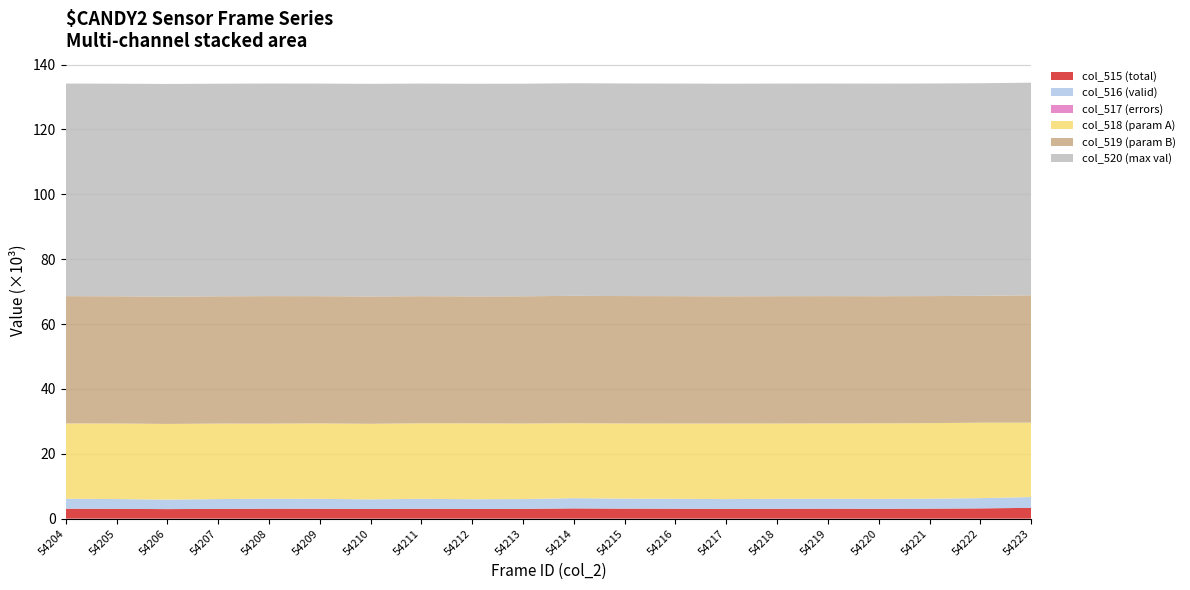

Reading right to left, transcribe all the data shown in this chart.

col_515: 3328	3160	3076	3042	3063	3050	3014	3056	3085	3157	3015	2994	3052	2972	3051	3065	3015	2939	3020	3063
col_516: 3328	3160	3074	3040	3062	3049	3014	3056	3085	3156	3015	2992	3052	2972	3051	3064	3015	2939	3020	3062
col_517: 0	0	2	2	1	1	0	0	0	1	0	2	0	0	0	1	0	0	0	1
col_518: 22941	23266	23282	23300	23229	23232	23295	23213	23172	23107	23299	23392	23292	23298	23262	23166	23280	23314	23296	23232
col_519: 39266	39109	39177	39193	39243	39253	39226	39266	39278	39271	39221	39149	39191	39265	39222	39304	39240	39282	39219	39240
col_520: 65535	65535	65535	65535	65535	65535	65535	65535	65535	65535	65535	65535	65535	65535	65535	65535	65535	65535	65535	65535